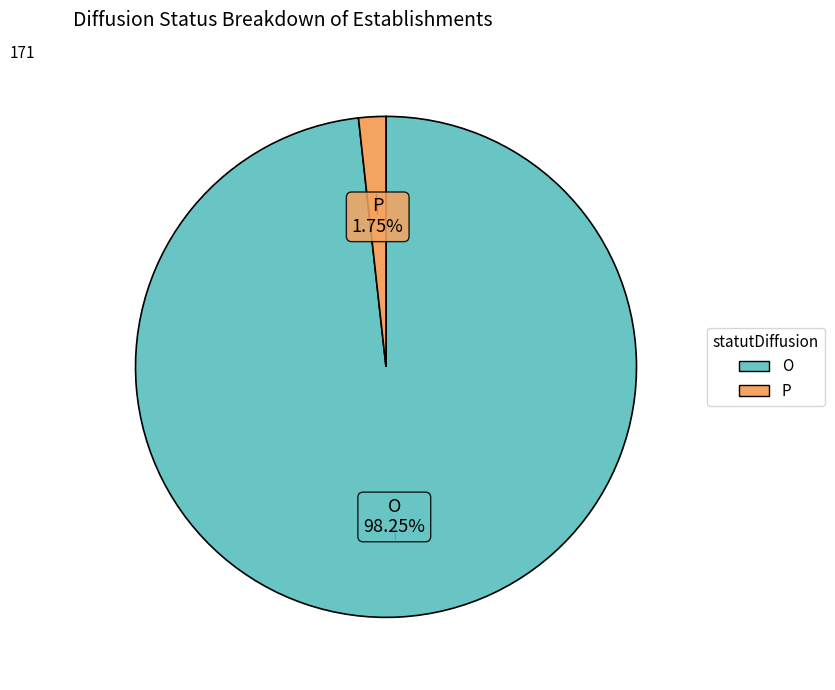

Which category has the biggest portion of the pie?

O